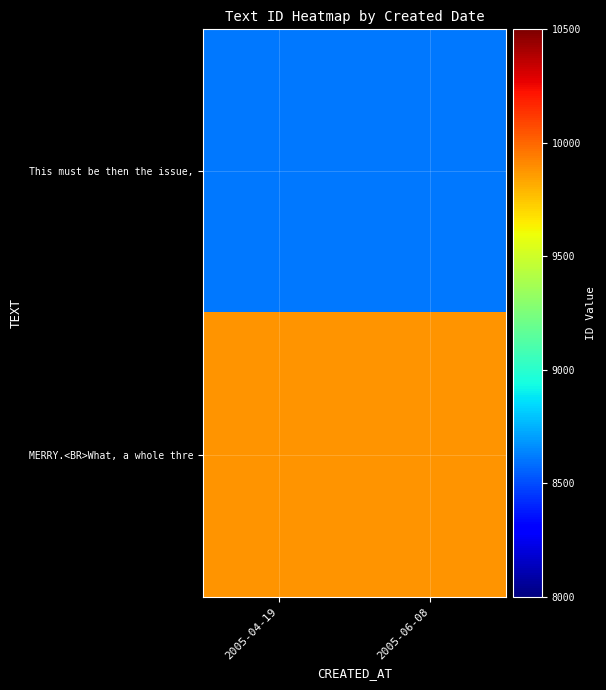

Which series changed the most between 2005-04-19 and 2005-06-08?

This must be then the issue,